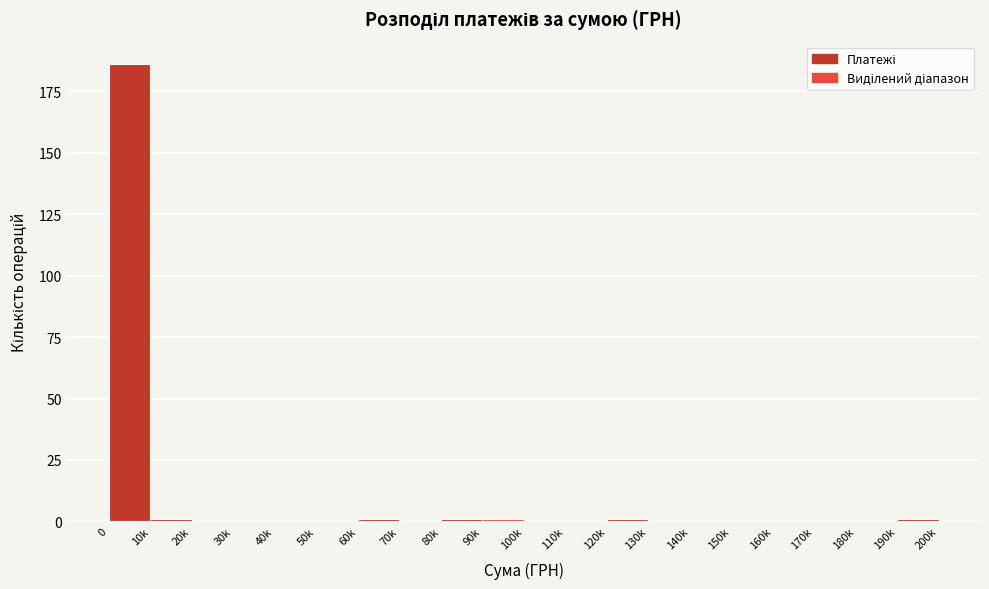

Reading right to left, transcribe all the data shown in this chart.

190k=1	180k=0	170k=0	160k=0	150k=0	140k=0	130k=0	120k=1	110k=0	100k=0	90k=1	80k=1	70k=0	60k=1	50k=0	40k=0	30k=0	20k=0	10k=1	0=186